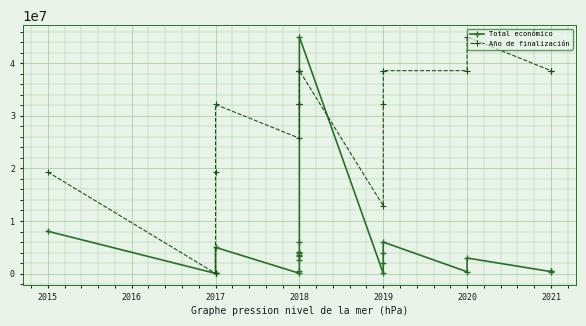

What is the value of the Total económico point at the 12th from the left?

6097171.0